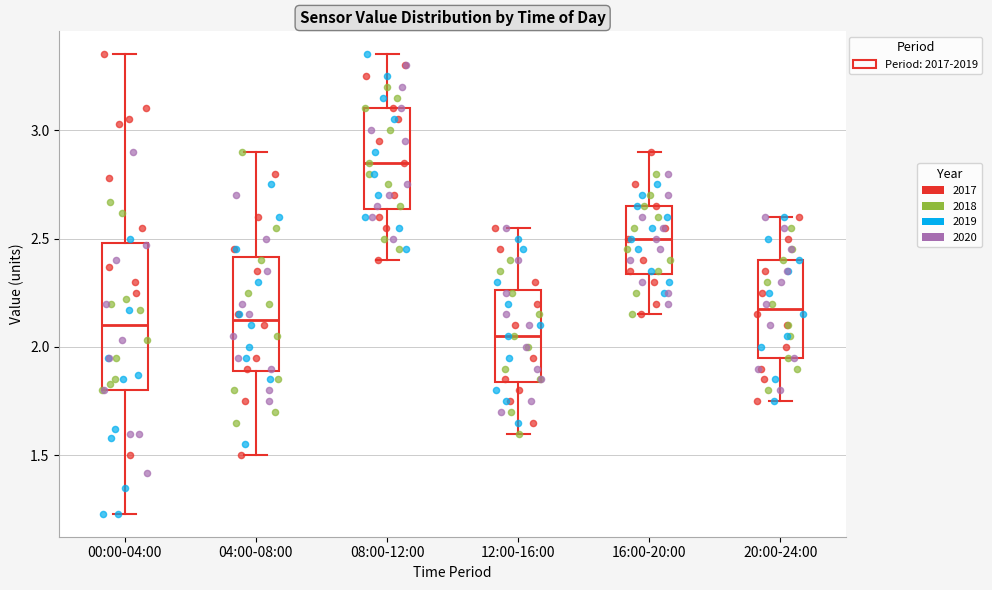

Reading left to right, read every box against the y-axis: the position of its median line, the range the box covers, and the ends of its whiskers. The values are not printed on the chart, so give them approximately, as read against the axis.

00:00-04:00: median 2.10, box 1.80 to 2.50, whiskers 1.25 to 3.35
04:00-08:00: median 2.15, box 1.90 to 2.40, whiskers 1.50 to 2.90
08:00-12:00: median 2.85, box 2.65 to 3.10, whiskers 2.40 to 3.35
12:00-16:00: median 2.05, box 1.85 to 2.25, whiskers 1.60 to 2.55
16:00-20:00: median 2.50, box 2.35 to 2.65, whiskers 2.15 to 2.90
20:00-24:00: median 2.20, box 1.95 to 2.40, whiskers 1.75 to 2.60